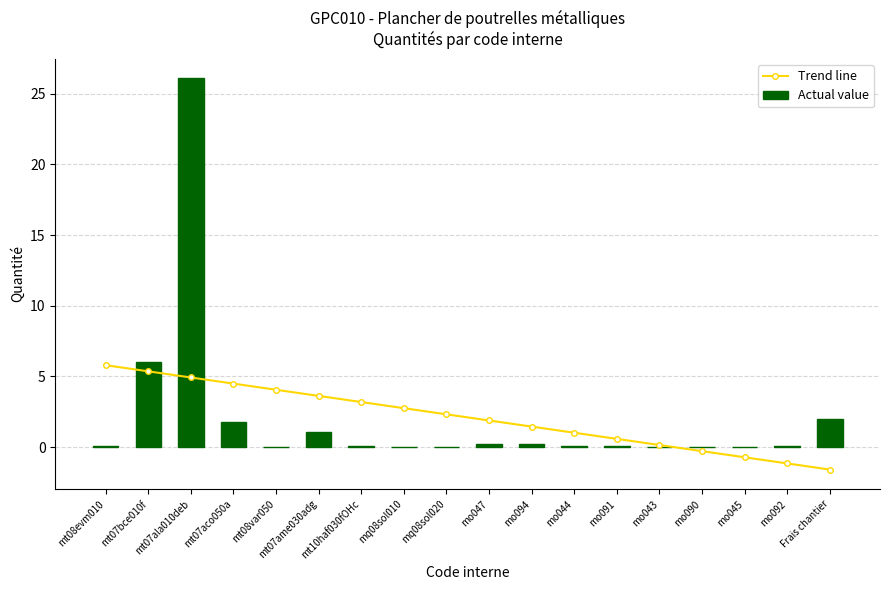

Which category has the highest value in the Actual value series?

mt07ala010deb